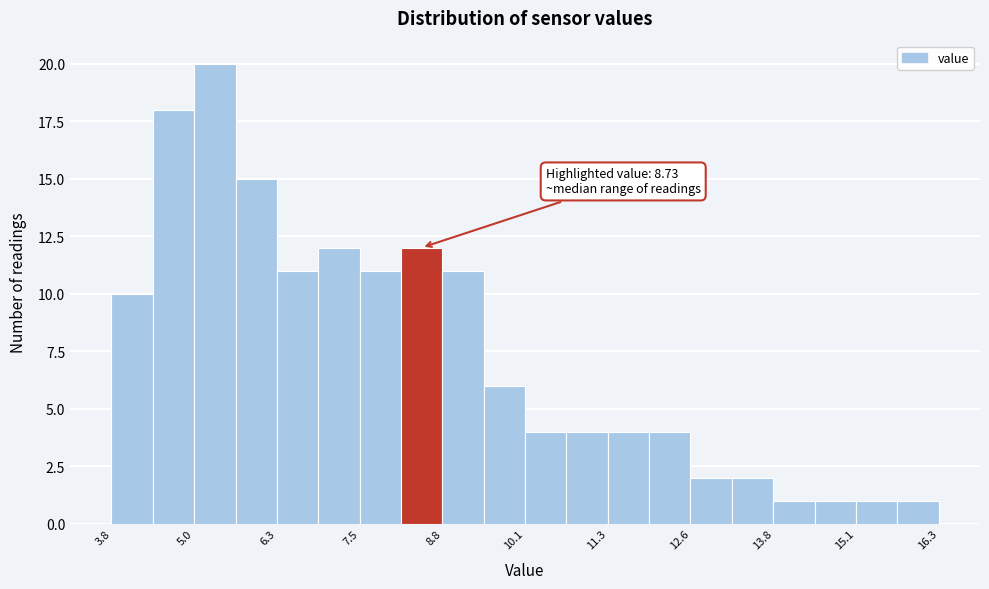

Read against the x-axis, roughly where is the centre of the tallest bar?

5.4